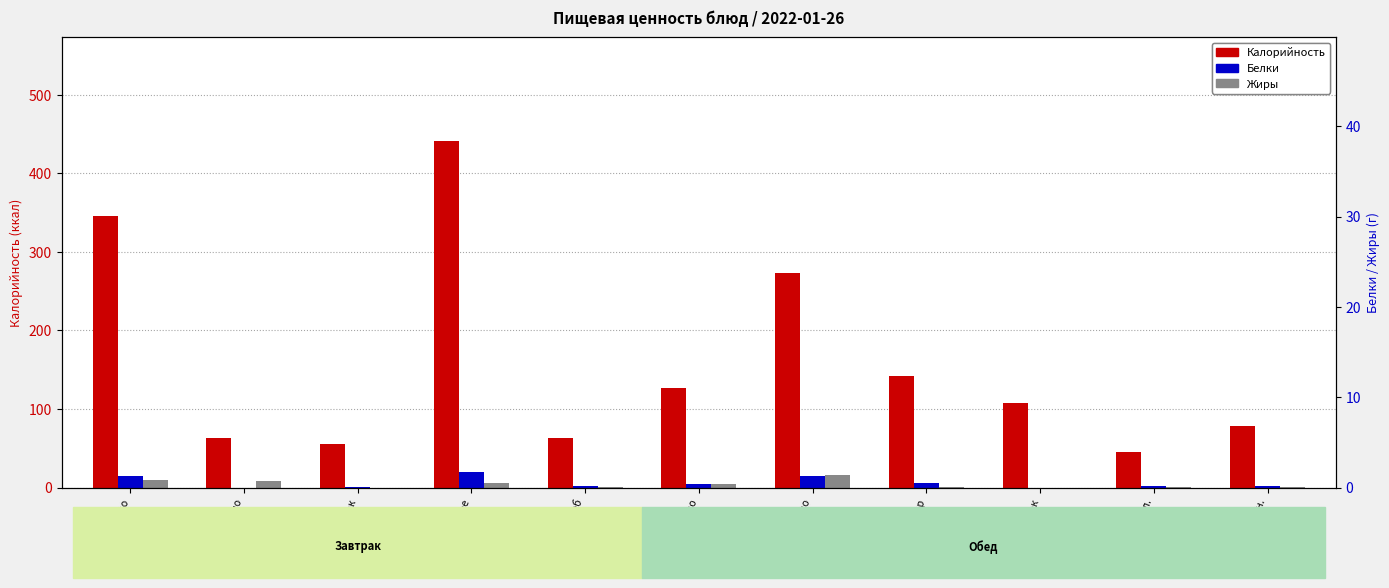

Between 1 блюдо and хлеб черн., which is larger?

1 блюдо